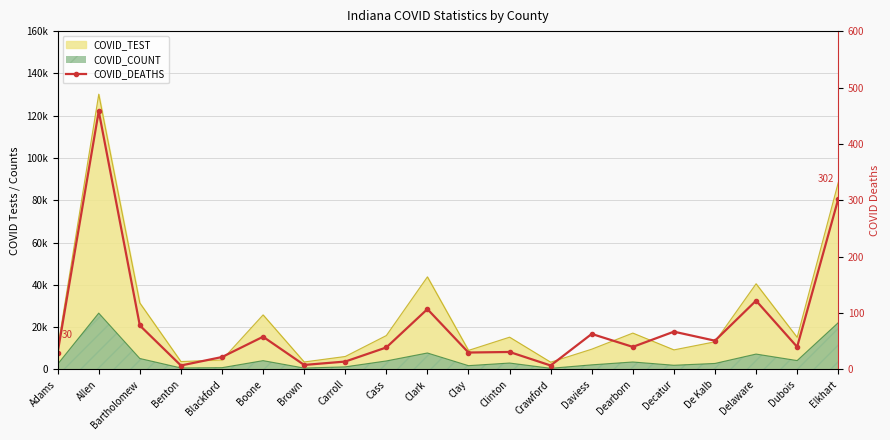

Count the number of values greater than 40.

9